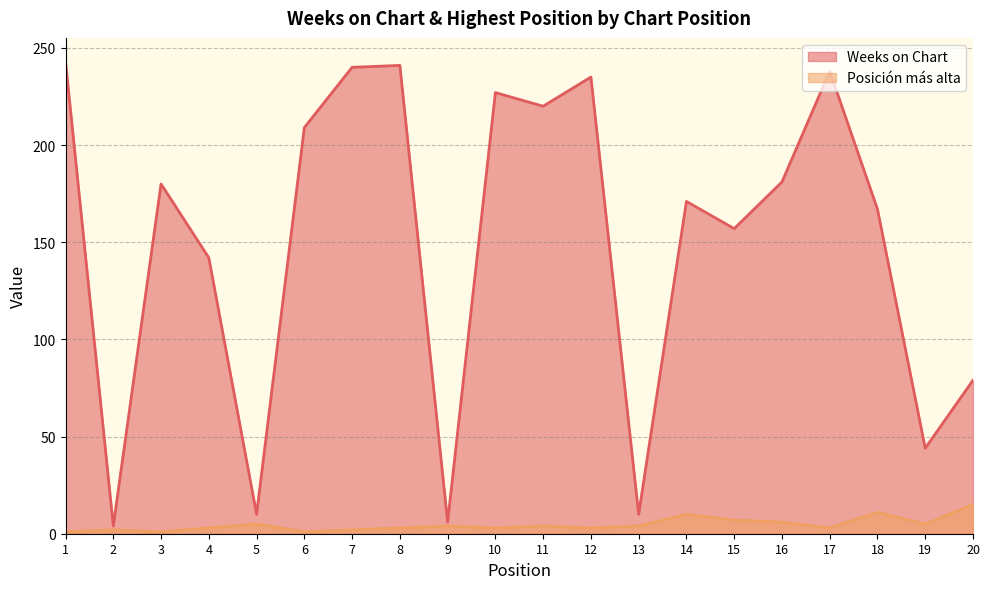

What are all the series names shown in the legend?

Weeks on Chart, Posición más alta